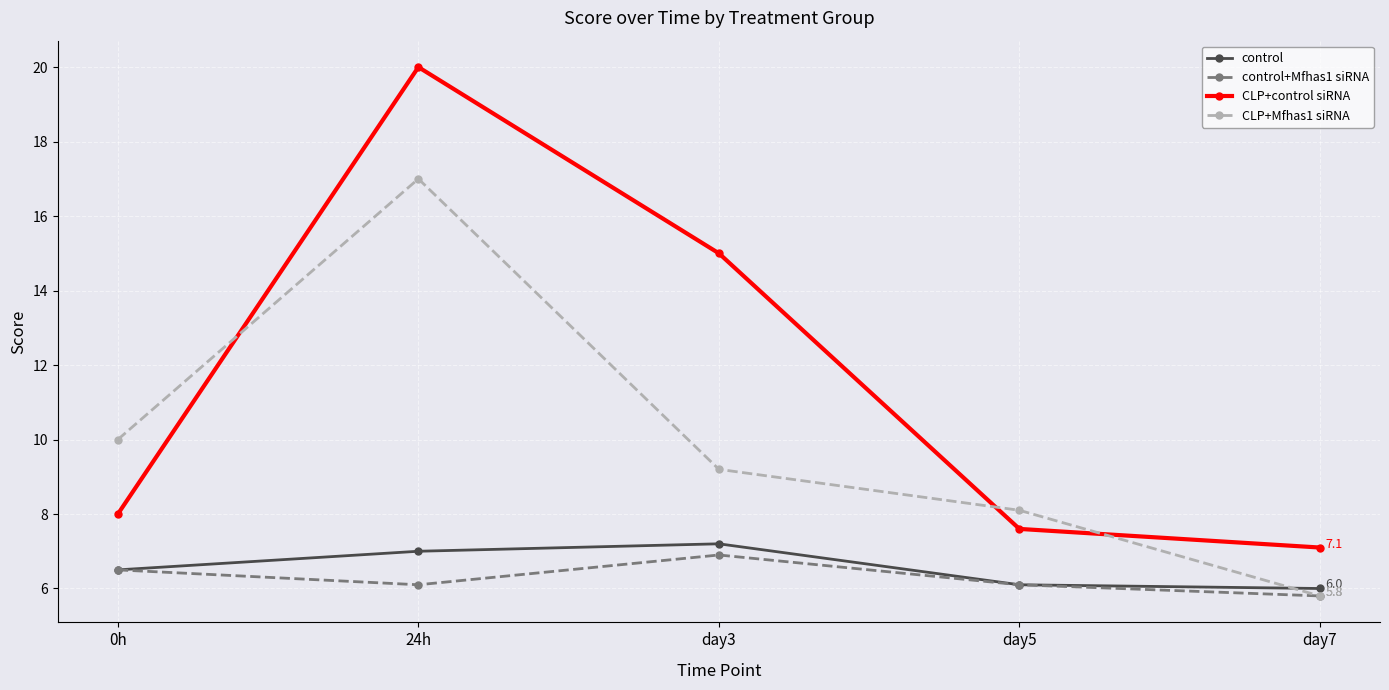

Reading left to right, extract all data points from this chart.

control: 0h=6.5	24h=7.0	day3=7.2	day5=6.1	day7=6.0
control+Mfhas1 siRNA: 0h=6.5	24h=6.1	day3=6.9	day5=6.1	day7=5.8
CLP+control siRNA: 0h=8.0	24h=20.0	day3=15.0	day5=7.6	day7=7.1
CLP+Mfhas1 siRNA: 0h=10.0	24h=17.0	day3=9.2	day5=8.1	day7=5.8